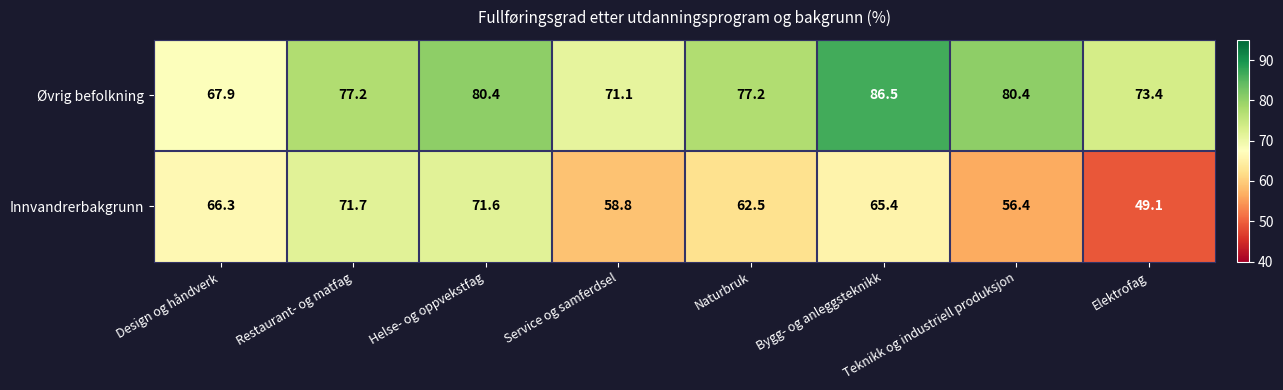

At which category is the sum across all series the highest?

Helse- og oppvekstfag